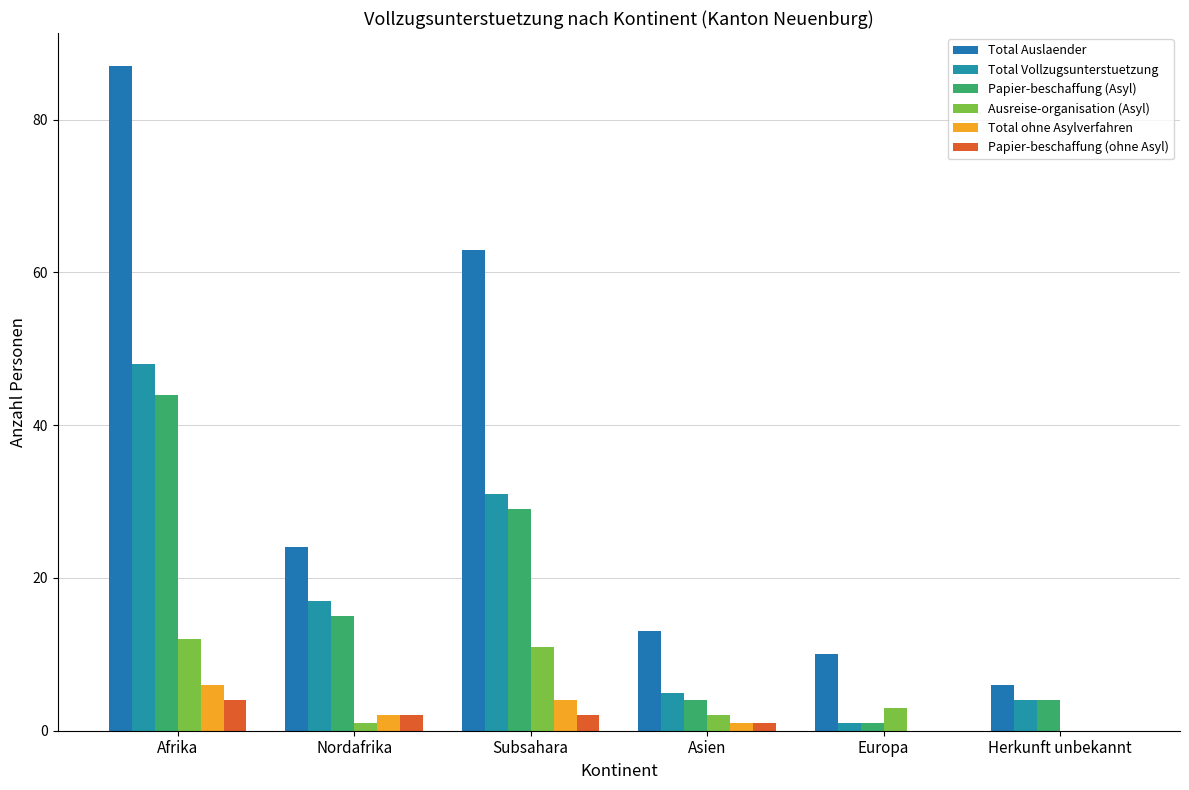

Does the chart contain stacked bars?

No